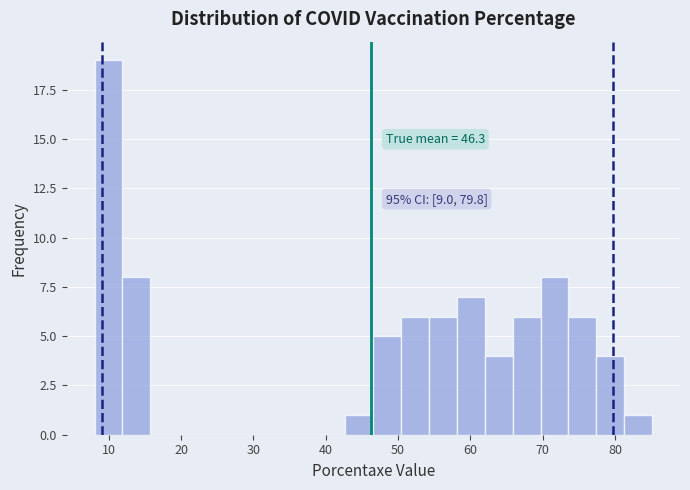

Read against the x-axis, roughly where is the centre of the tallest bar?

10